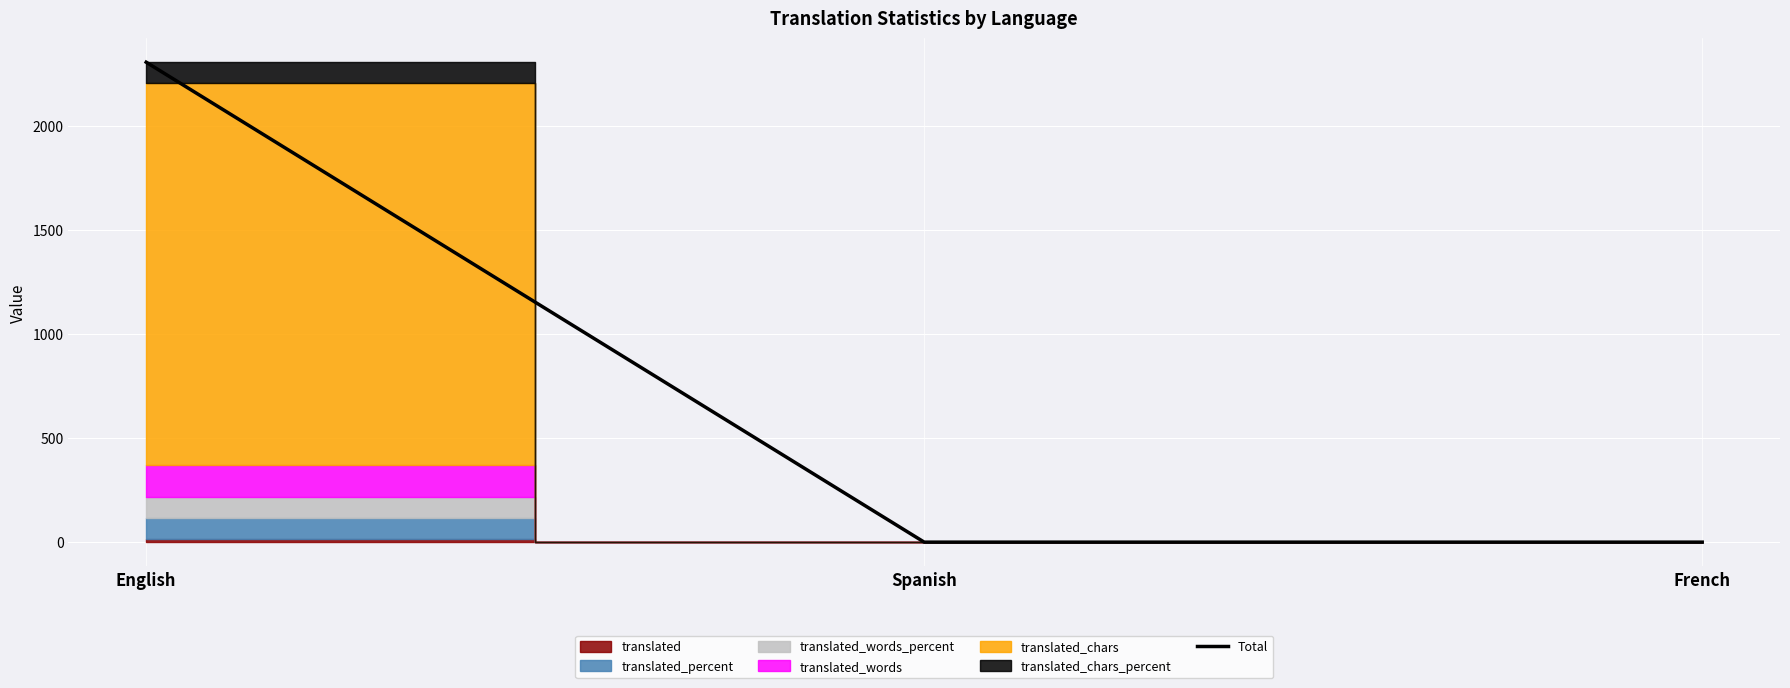

What is the sum of the values at English and French?

2307